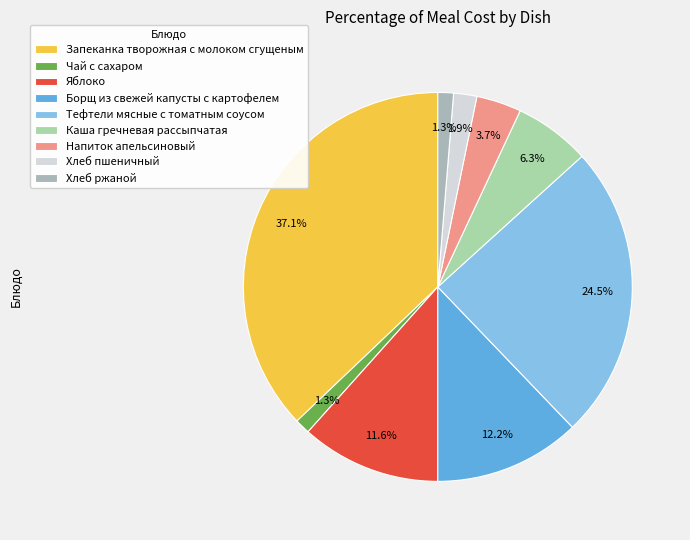

True or false: Каша гречневая рассыпчатая accounts for 1% of the total.

False